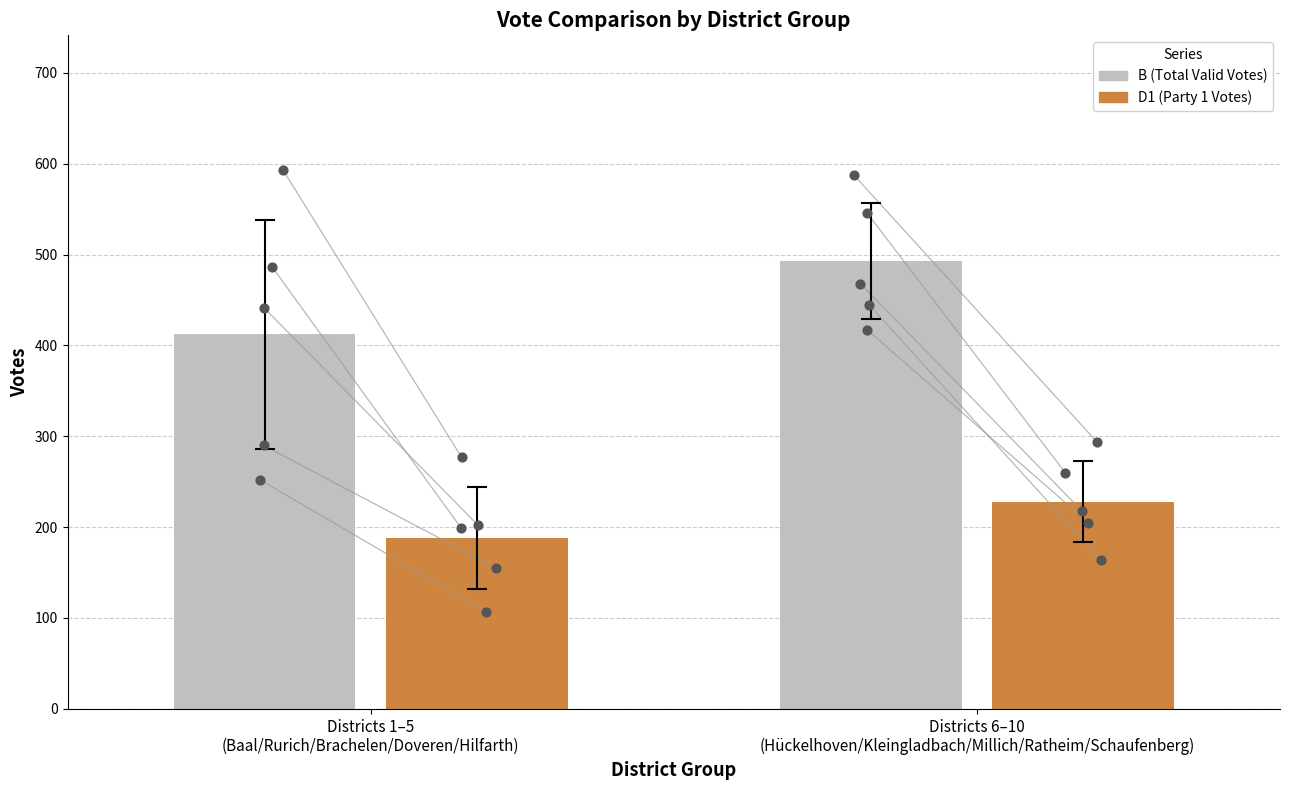

Is the value of D1 at Hilfarth greater than the value of B at Ratheim?

No